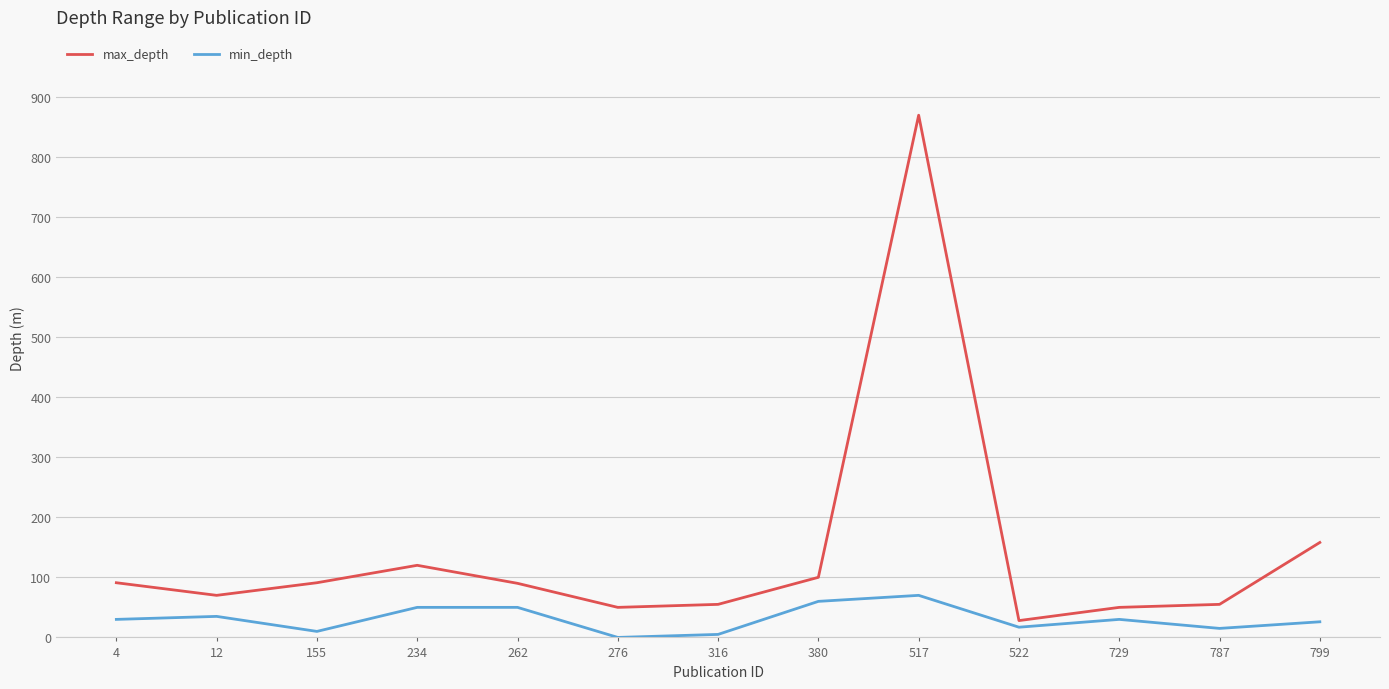

List the series in order of their peak value, highest first.

max_depth, min_depth